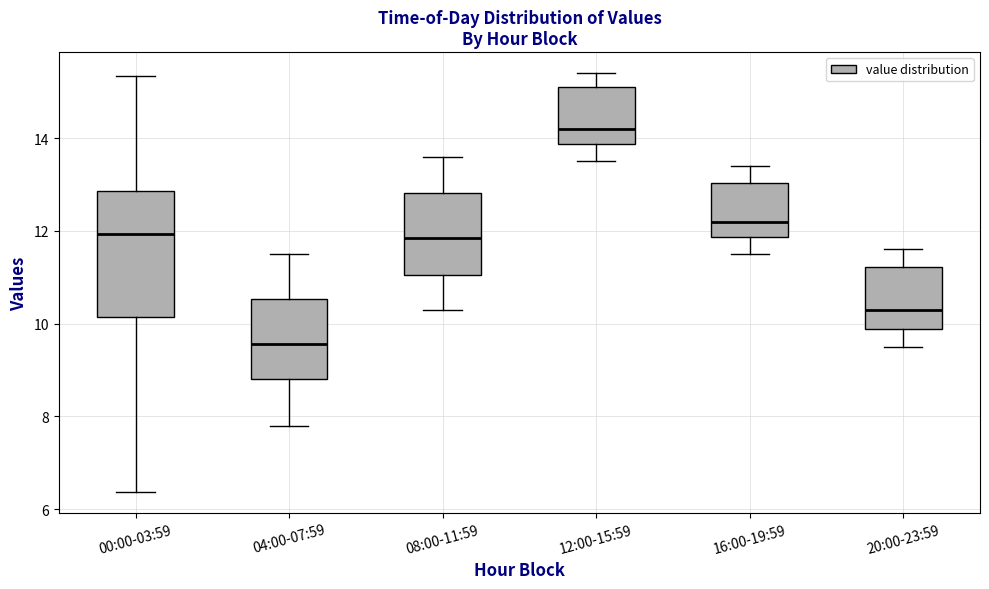

Comparing the boxes themselves (not the whiskers), which one is the tallest?

00:00-03:59